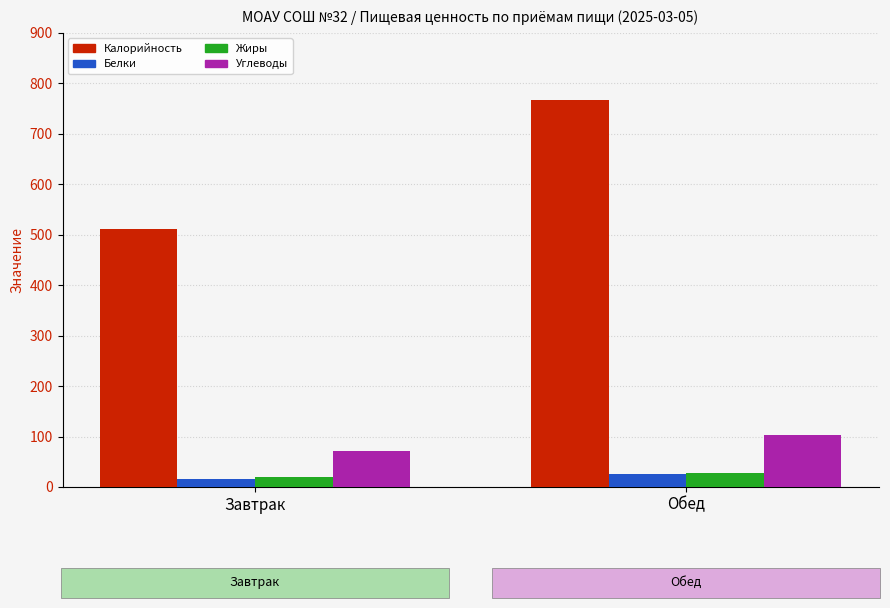

Are the bars horizontal?

No